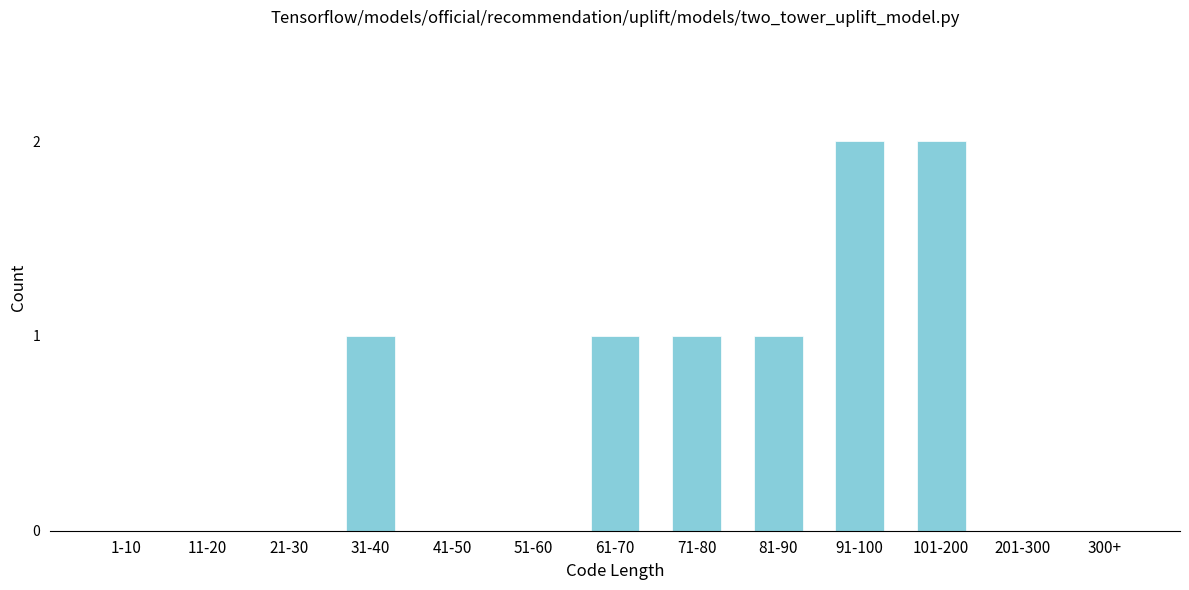

Reading left to right, extract all data points from this chart.

1-10=0	11-20=0	21-30=0	31-40=1	41-50=0	51-60=0	61-70=1	71-80=1	81-90=1	91-100=2	101-200=2	201-300=0	300+=0